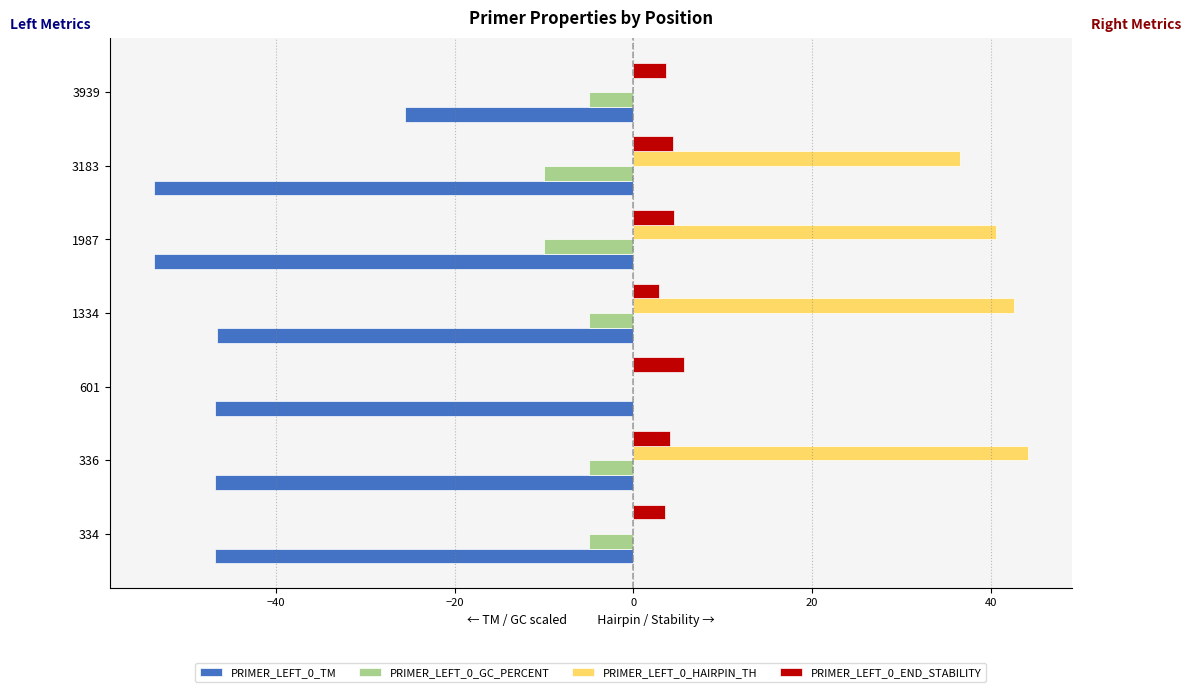

What is the greatest value displayed?

44.2